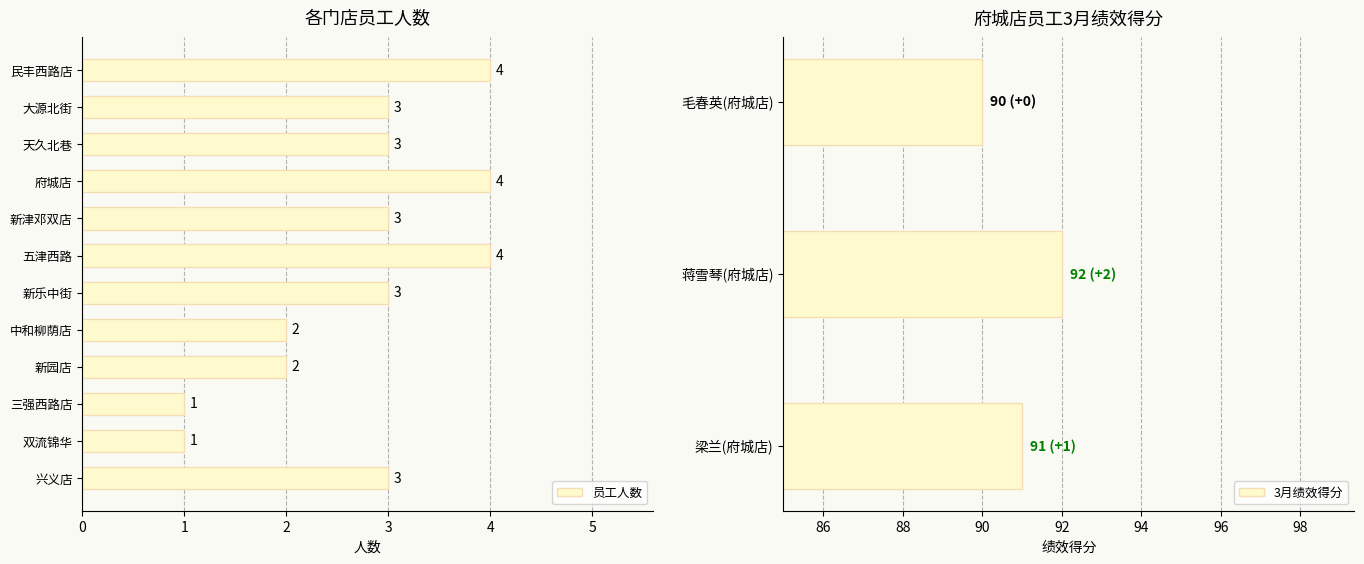

The 3月绩效得分 series shows 90 at 毛春英(府城店). True or false?

True